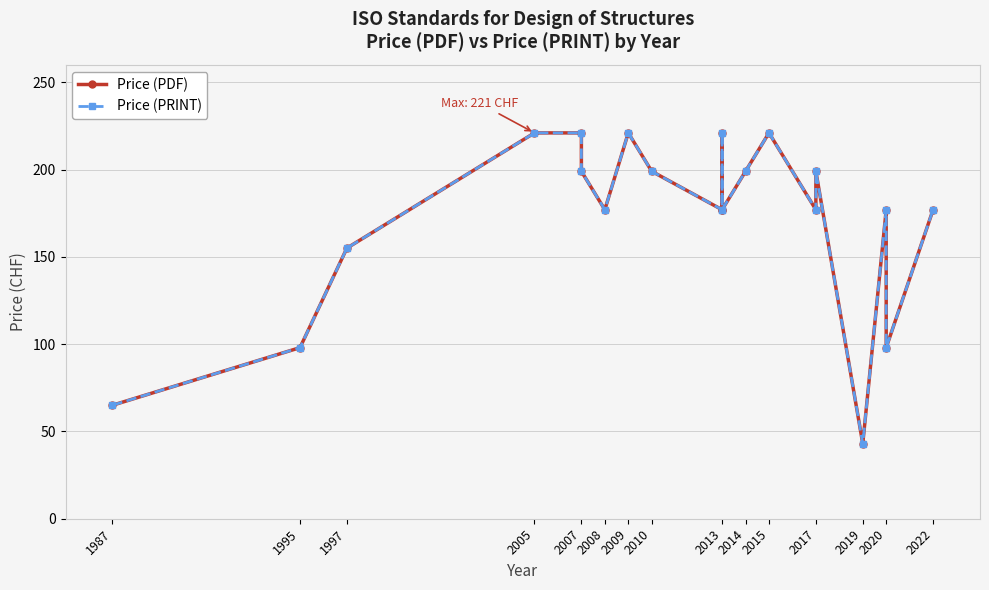

Which series has the widest spread of values?

Price (PDF)